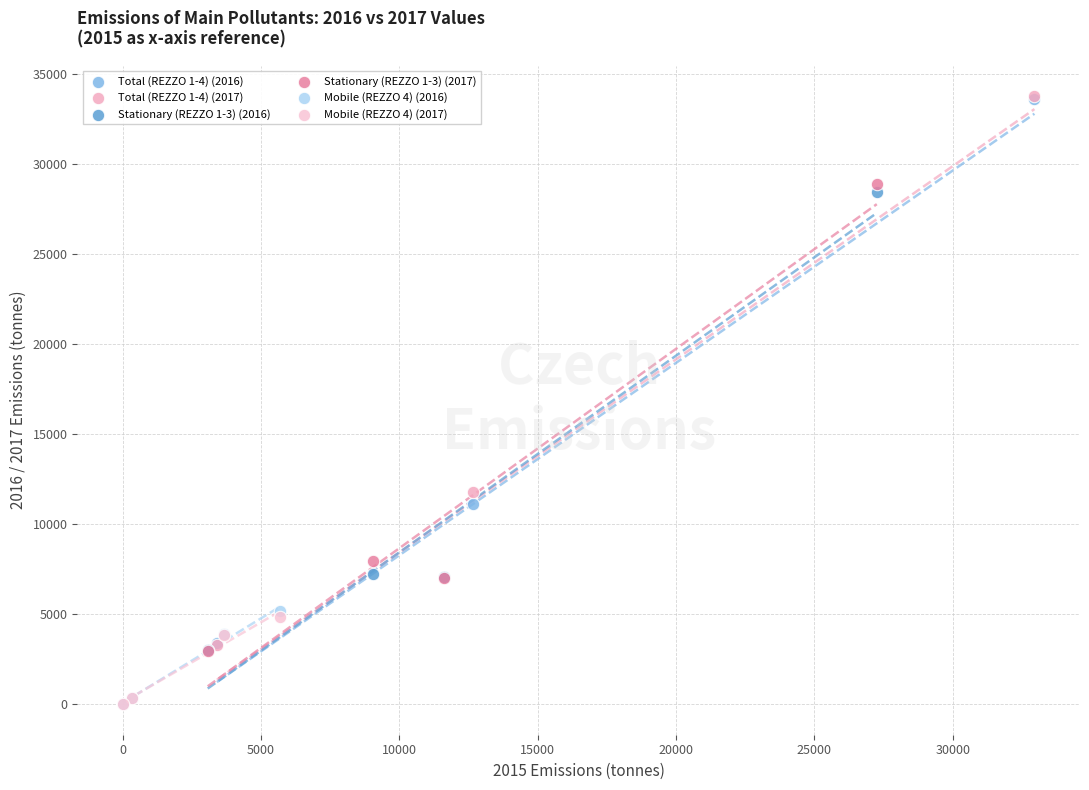

Which series has the widest spread of Y values?

Total (REZZO 1-4) (2017)